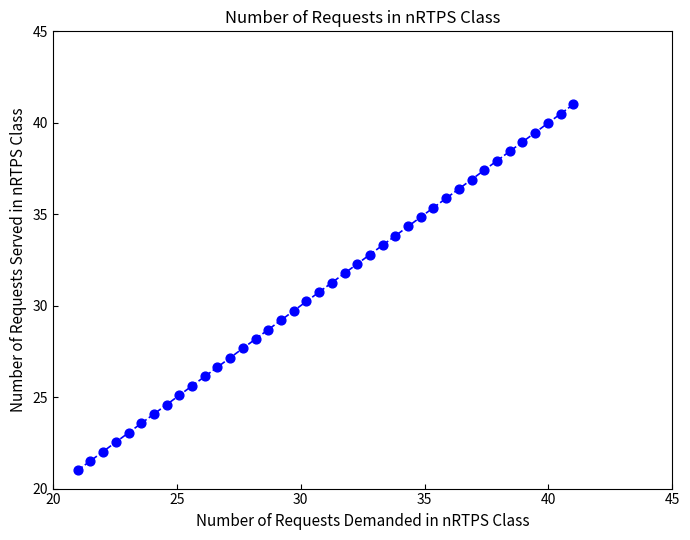

What is the range of Y values (max minus min)?

20.0